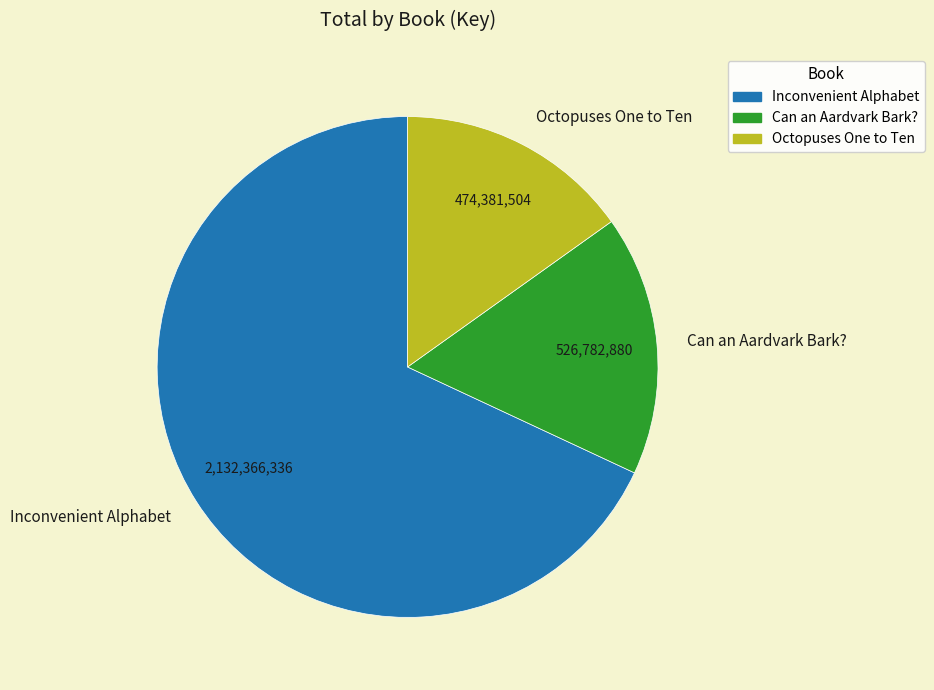

True or false: Can an Aardvark Bark? accounts for 17% of the total.

True